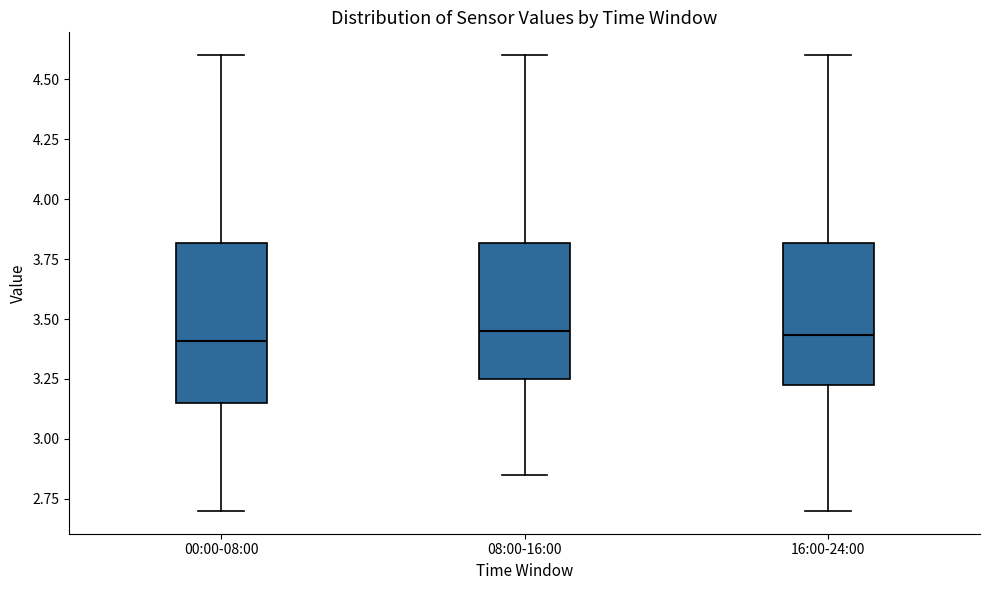

Which box is the tallest, from its lower edge to its upper edge?

00:00-08:00